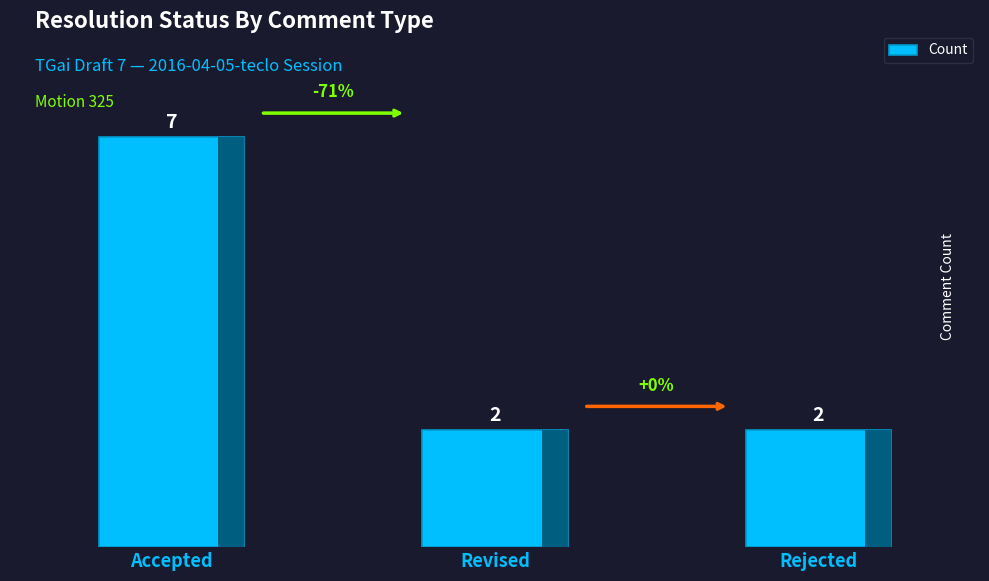

What is the minimum value shown in the chart?

2